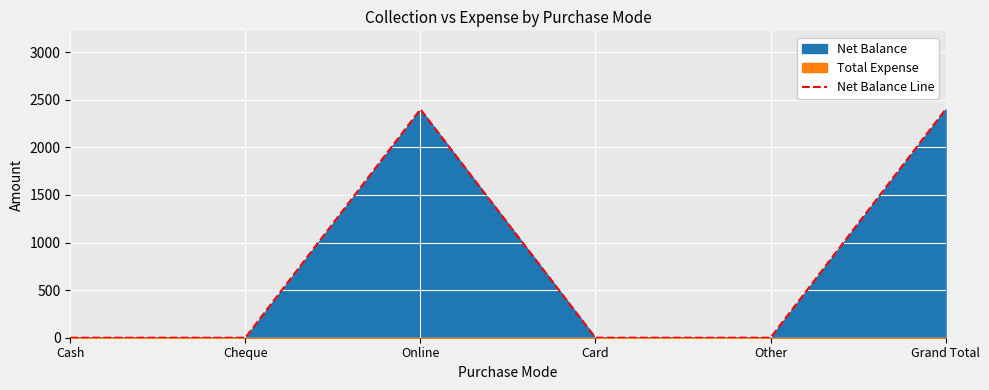

At which label is the value closest to 1200?

Cash